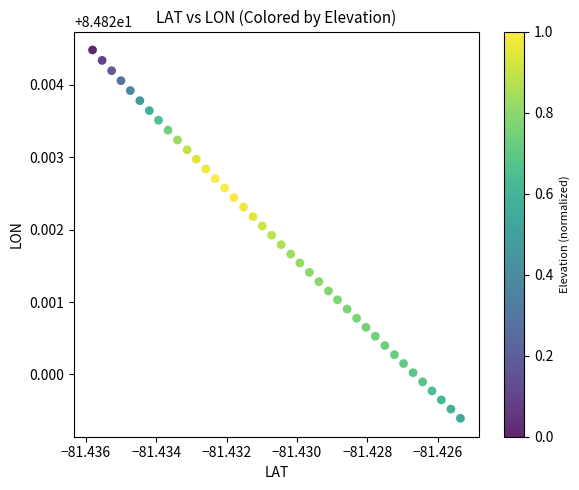

How many data points are displayed?

40